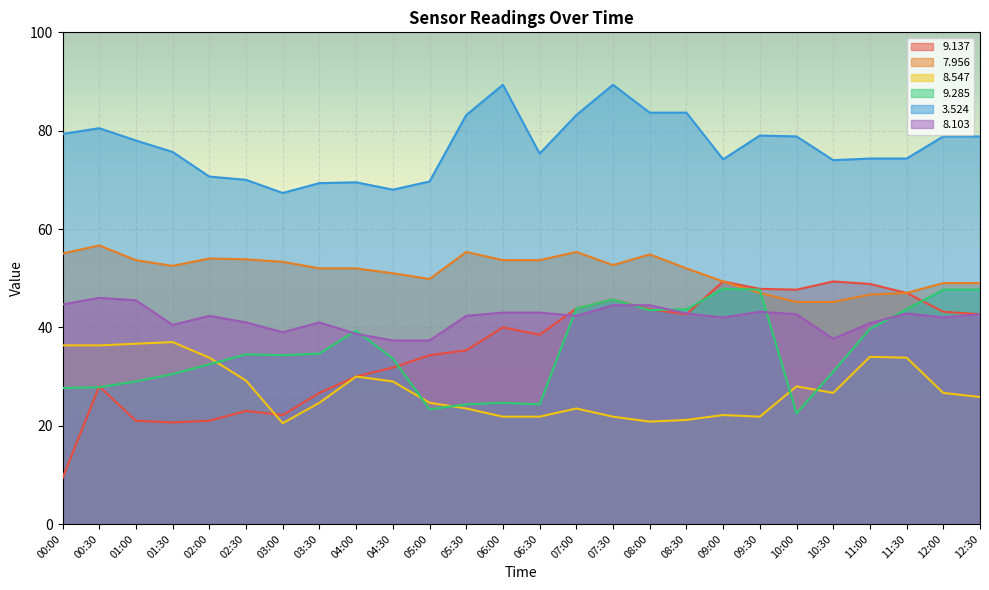

True or false:   3.524 and   8.547 intersect in this chart.

False